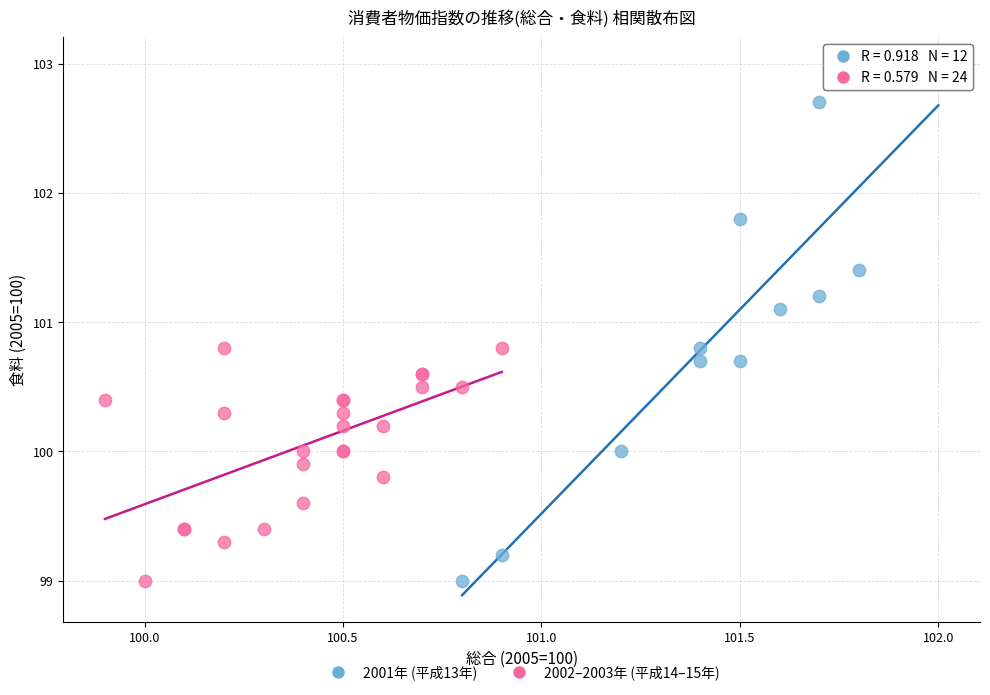

Which series has the largest Y range (max minus min)?

2001年 (平成13年)